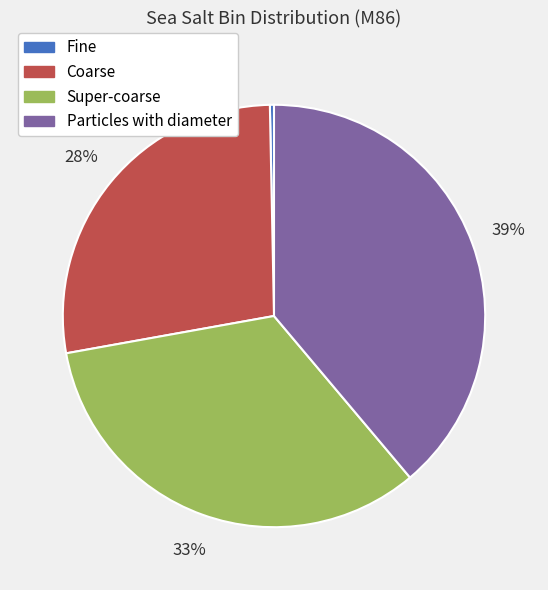

Which category has the biggest portion of the pie?

Particles with diameter